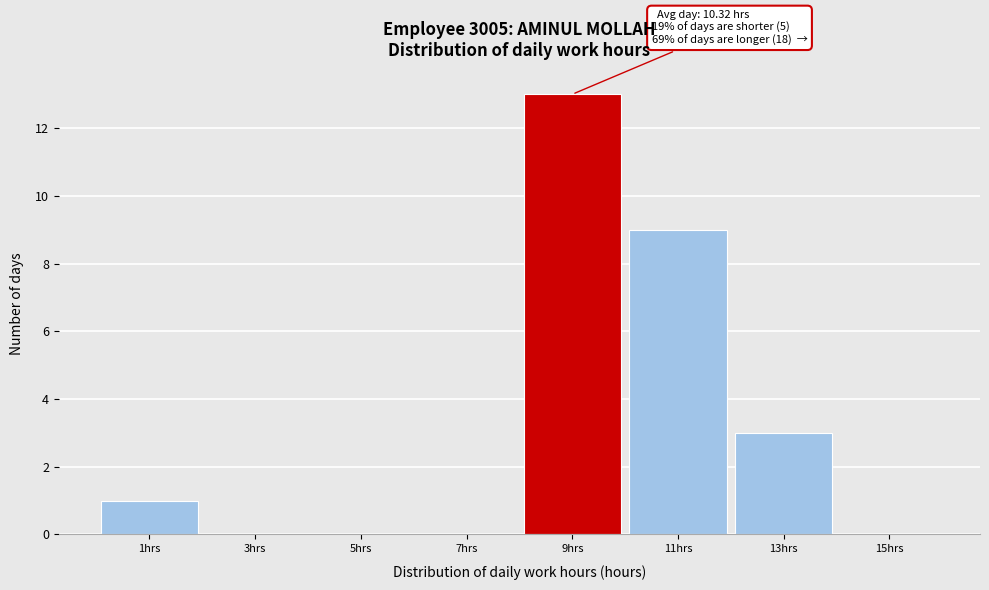

Reading left to right, list all the values displayed in this chart.

1hrs=1	3hrs=0	5hrs=0	7hrs=0	9hrs=13	11hrs=9	13hrs=3	15hrs=0